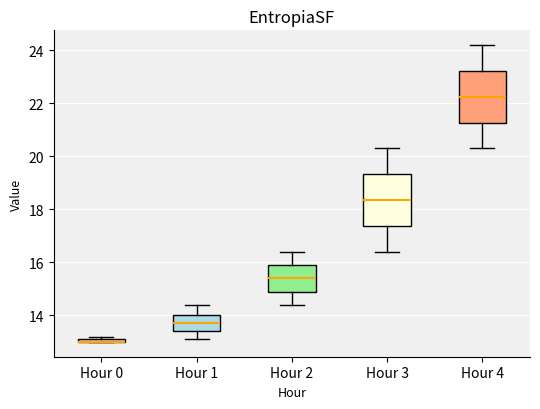

Where is the lower edge of the box for Hour 3 on the y-axis? The values are not printed on the chart, so give them approximately, as read against the axis.

17.4